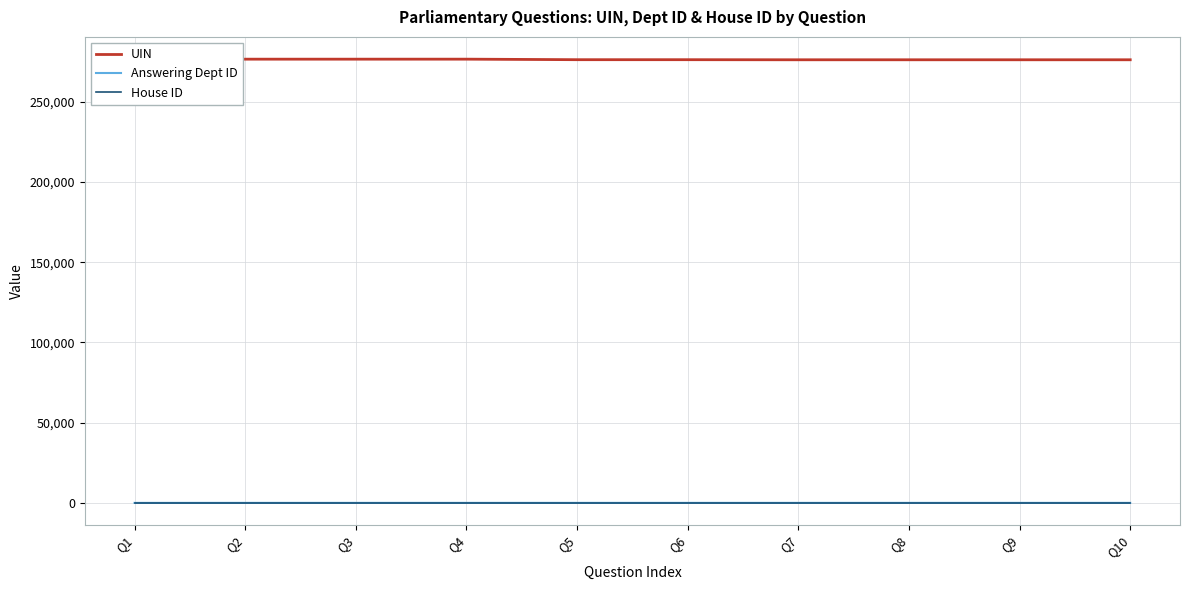

True or false: House ID and Answering Dept ID intersect in this chart.

False